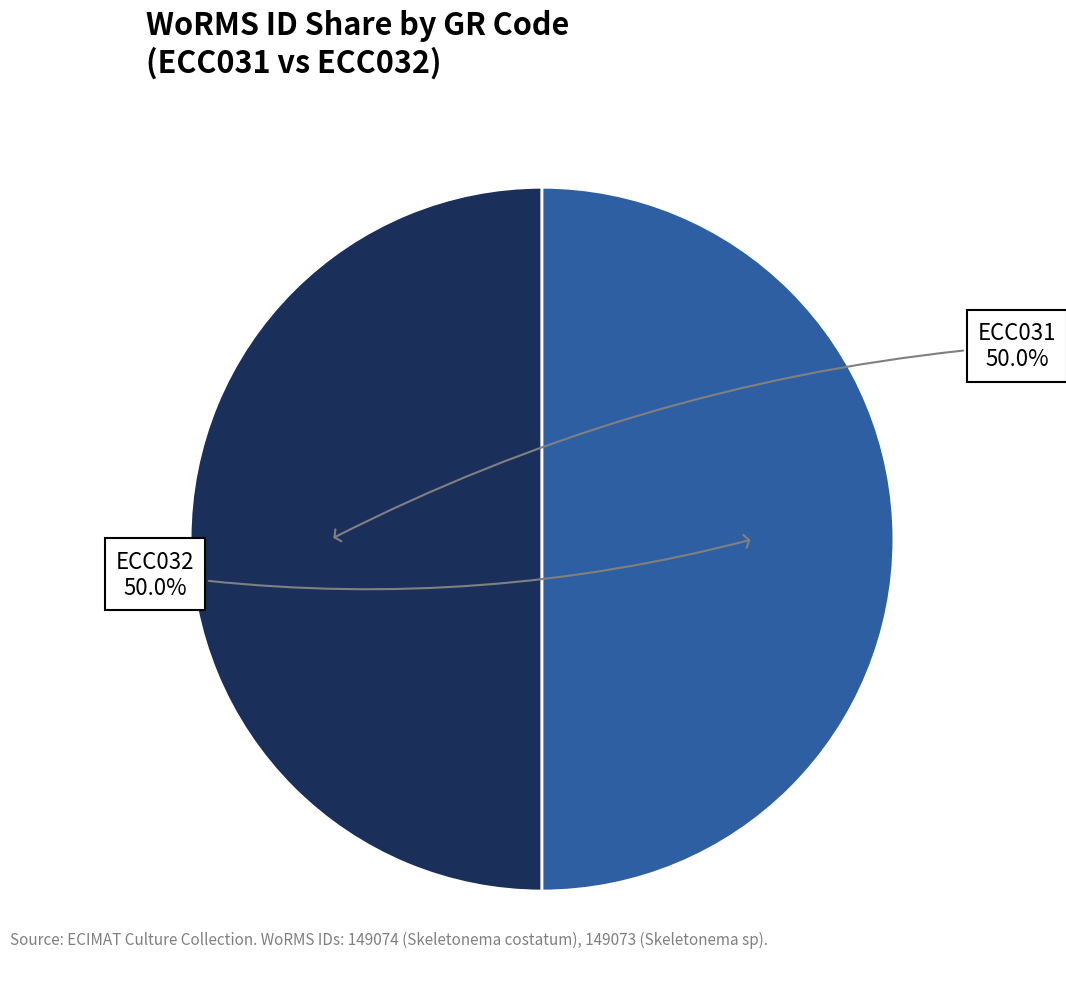

How many segments does this pie chart have?

2